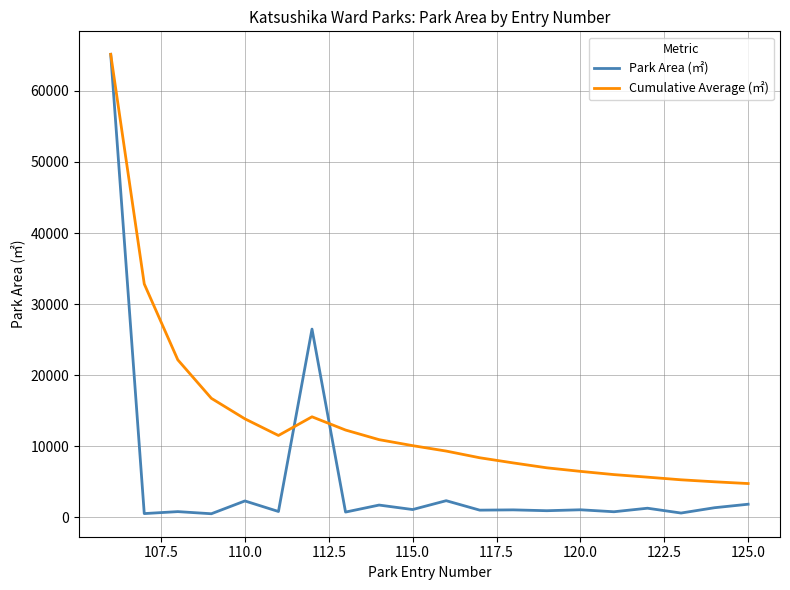

List the series in order of their overall mean, highest first.

Cumulative Average (㎡), Park Area (㎡)